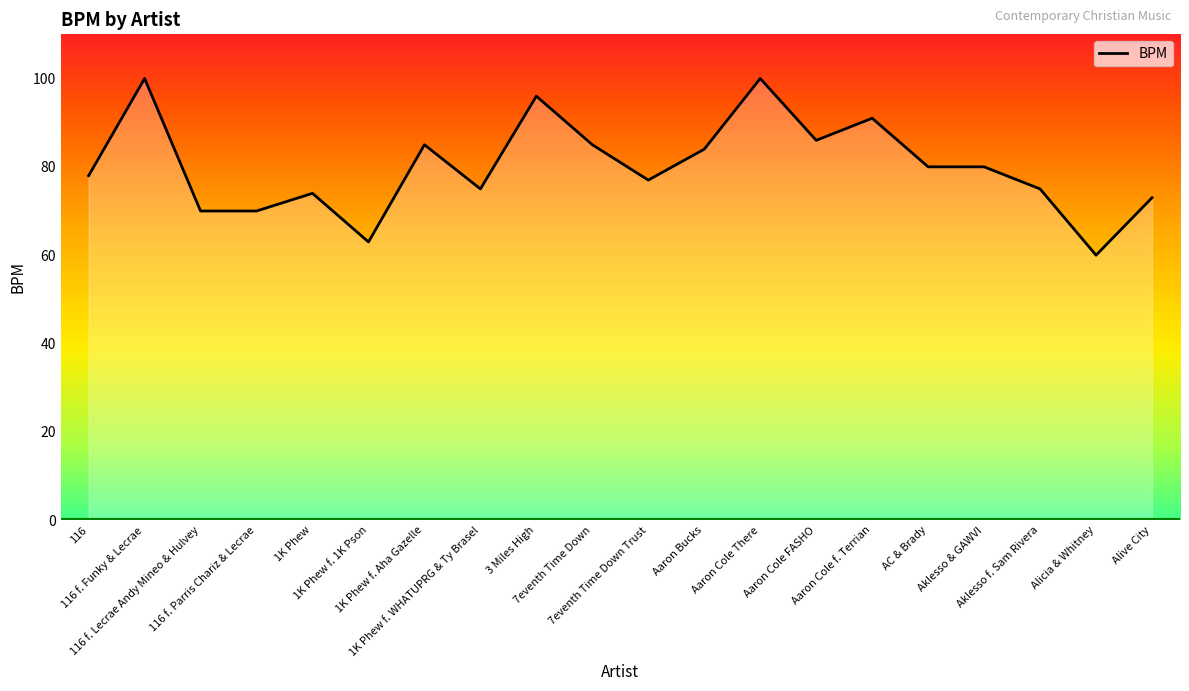

What is the change in value from 1K Phew f. Aha Gazelle to 3 Miles High?

+11